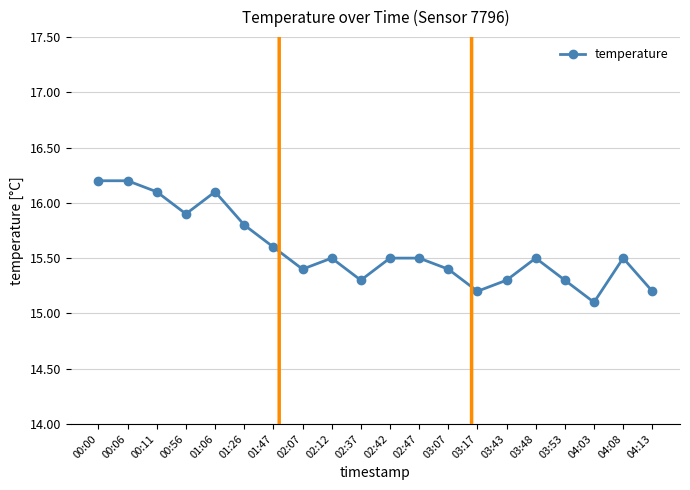

What is the label of the 11th point from the left?

02:42